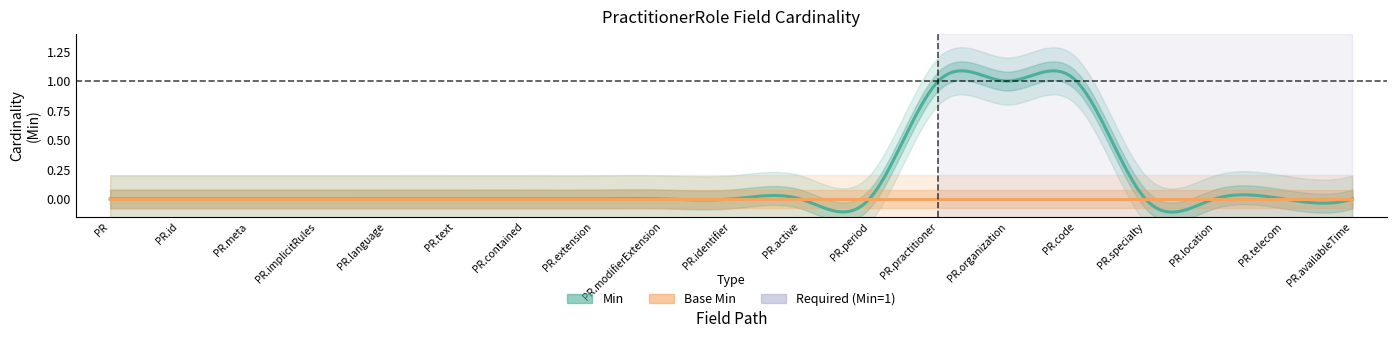

Rank the categories by Base Min value from highest to lowest.

PractitionerRole, PractitionerRole.id, PractitionerRole.meta, PractitionerRole.implicitRules, PractitionerRole.language, PractitionerRole.text, PractitionerRole.contained, PractitionerRole.extension, PractitionerRole.modifierExtension, PractitionerRole.identifier, PractitionerRole.active, PractitionerRole.period, PractitionerRole.practitioner, PractitionerRole.organization, PractitionerRole.code, PractitionerRole.specialty, PractitionerRole.location, PractitionerRole.telecom, PractitionerRole.availableTime